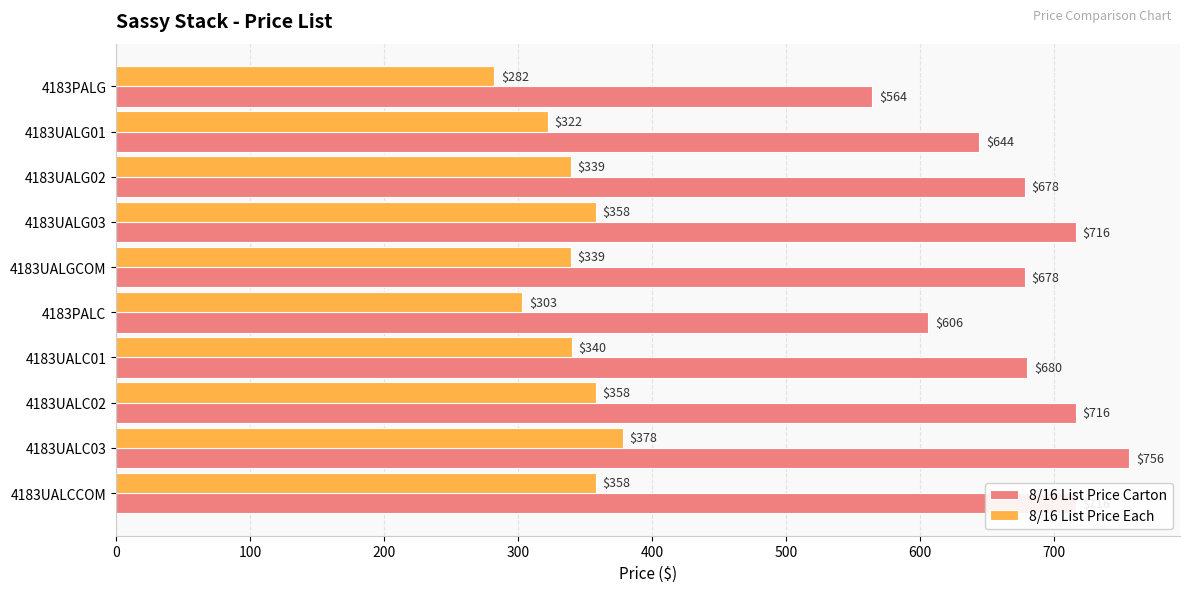

Which series has the largest total across all categories?

8/16 List Price Carton